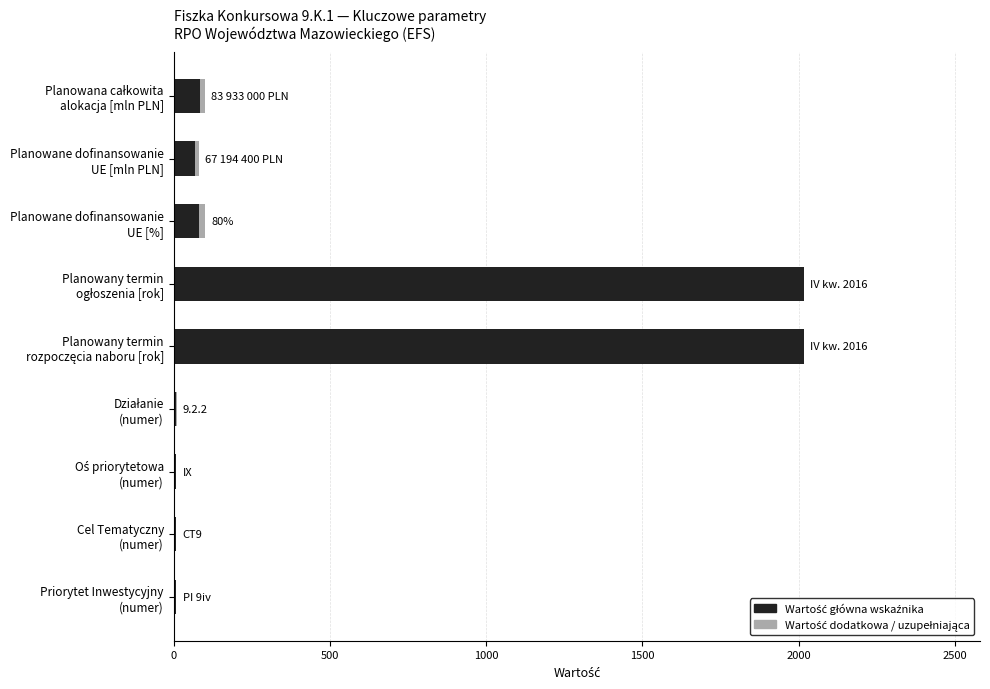

Count the number of data series in this chart.

2